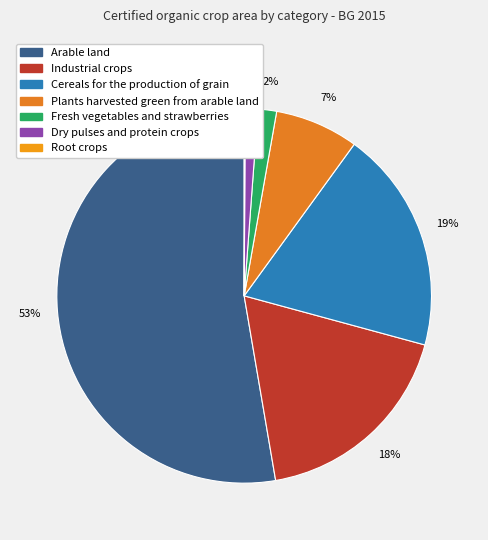

To the nearest percent, what portion does Industrial crops represent?

18%